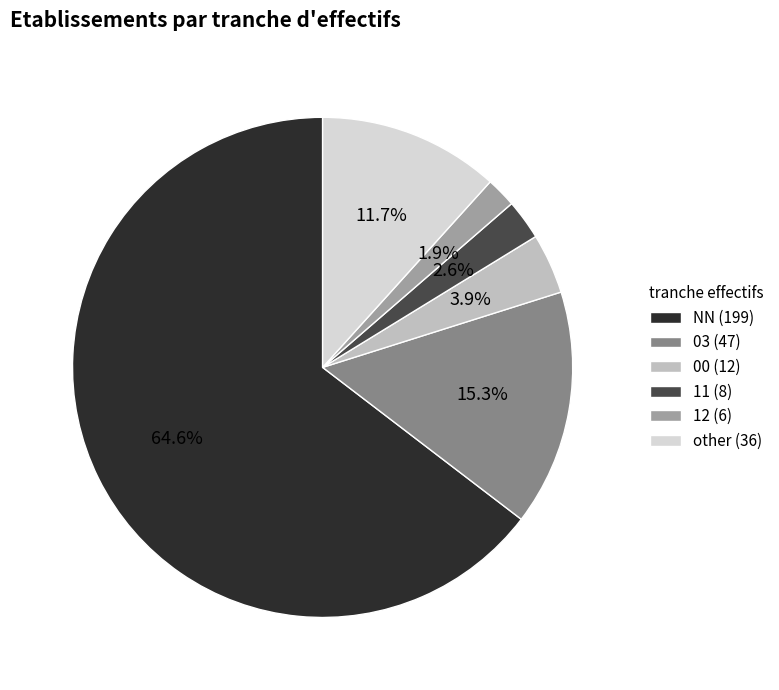

How many segments does this pie chart have?

6